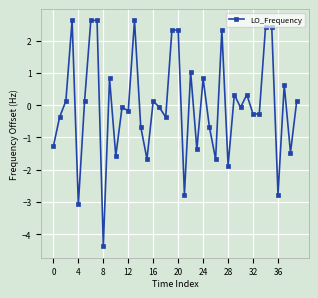

What is the value of the 12th point from the left?

-0.1